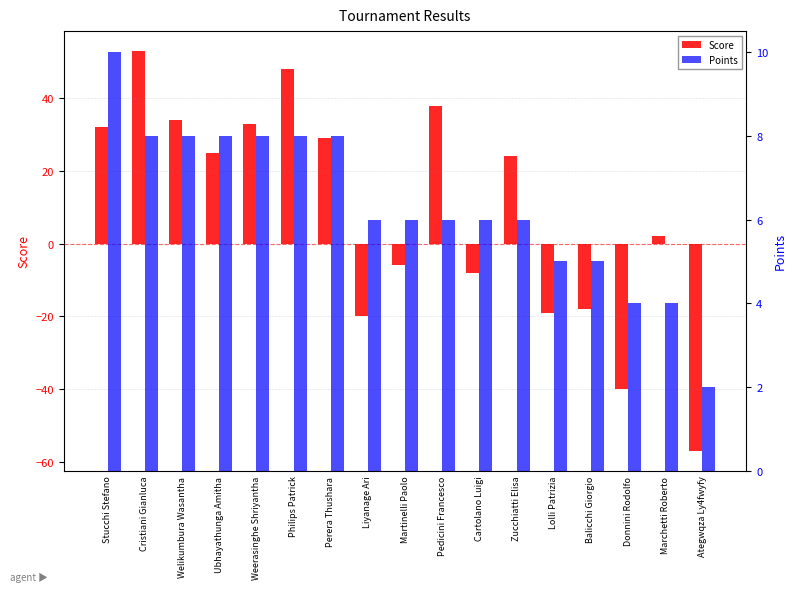

What is the minimum value for Points?

2